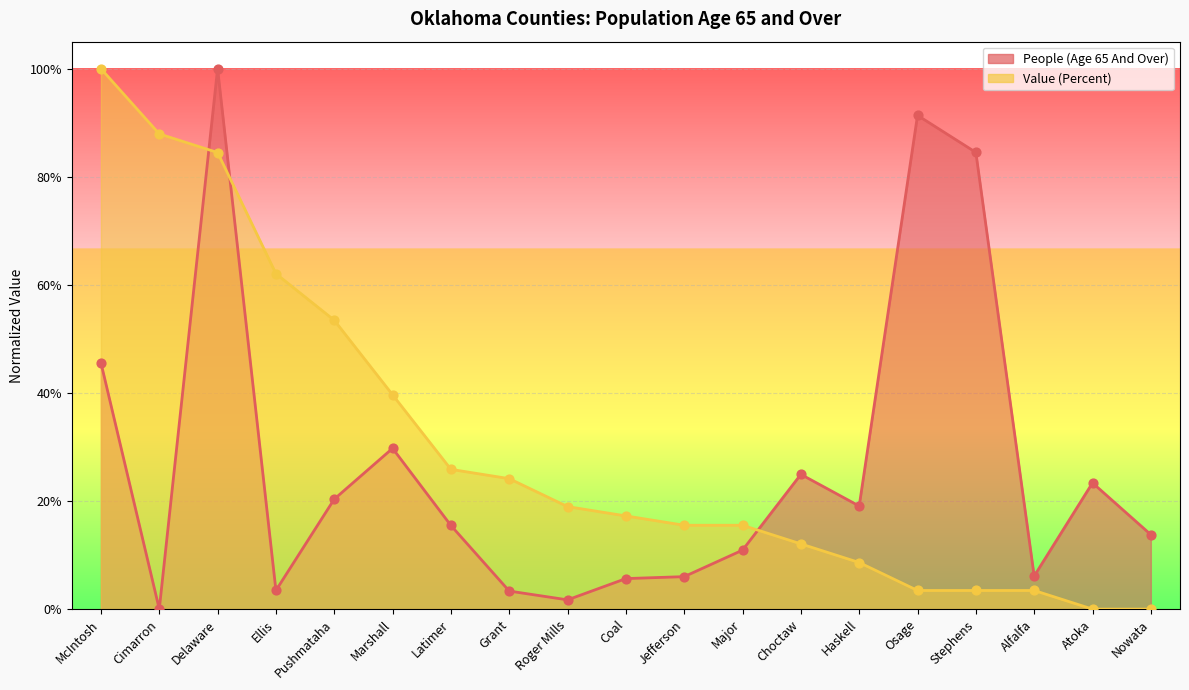

What are all the series names shown in the legend?

People (Age 65 And Over), Value (Percent)